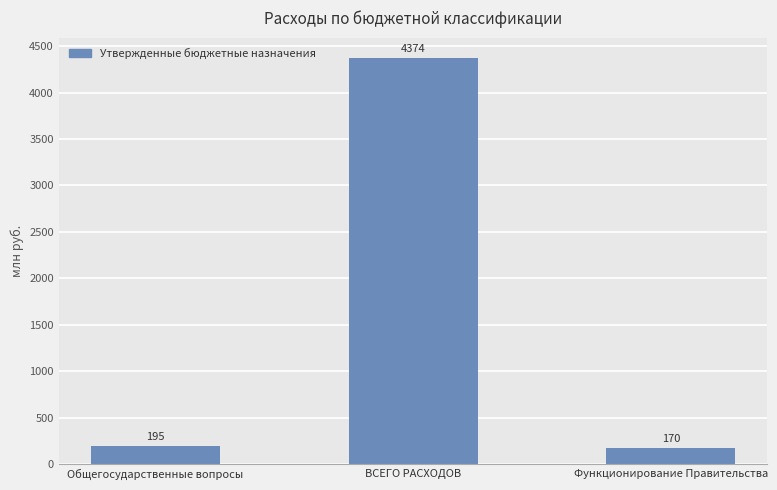

Reading left to right, what are all the values shown in this chart?

Общегосударственные вопросы=194517986.3	ВСЕГО РАСХОДОВ=4374443811.4	Функционирование Правительства=170372331.9